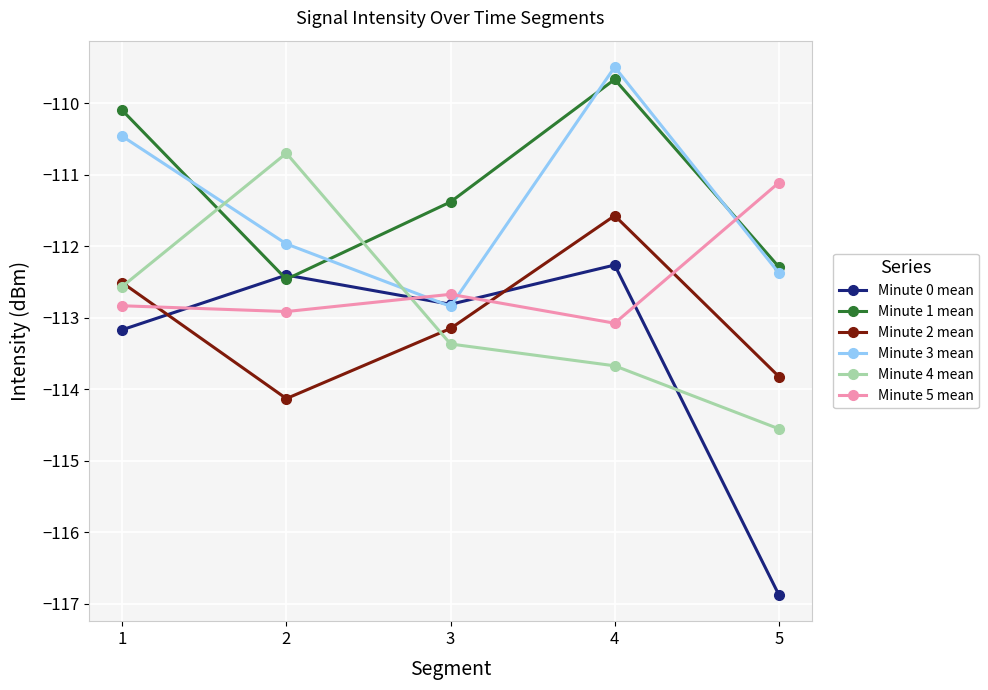

True or false: Minute 1 mean and Minute 2 mean intersect in this chart.

False